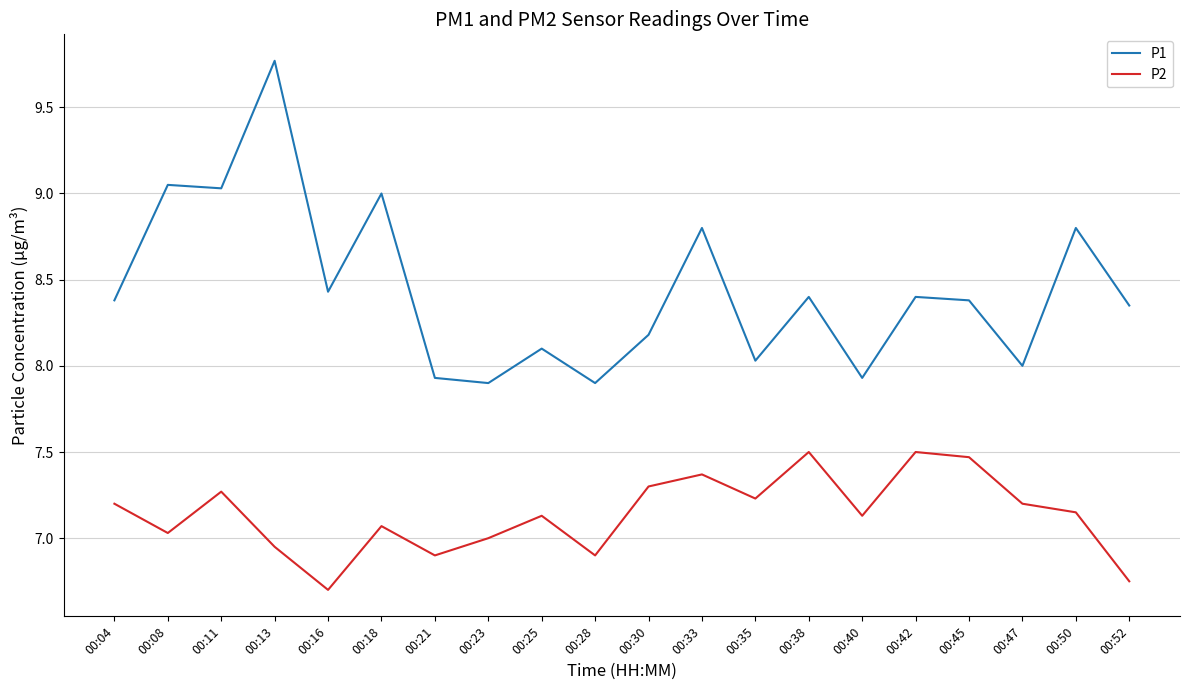

Count the number of data series in this chart.

2